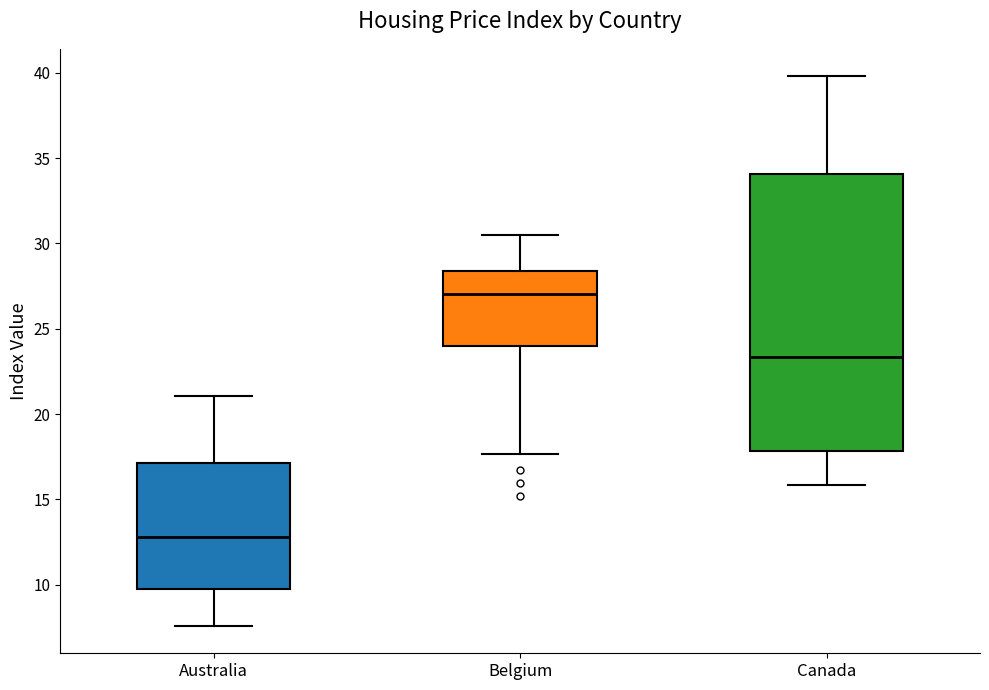

Reading left to right, transcribe this box plot: for each box, give where its median line is, the range the box spans, and where its two whiskers end, as read against the y-axis. The values are not printed on the chart, so give them approximately, as read against the axis.

Australia: median 13.0, box 10.0 to 17.0, whiskers 7.5 to 21.0
Belgium: median 27.0, box 24.0 to 28.5, whiskers 17.5 to 30.5
Canada: median 23.5, box 18.0 to 34.0, whiskers 16.0 to 40.0